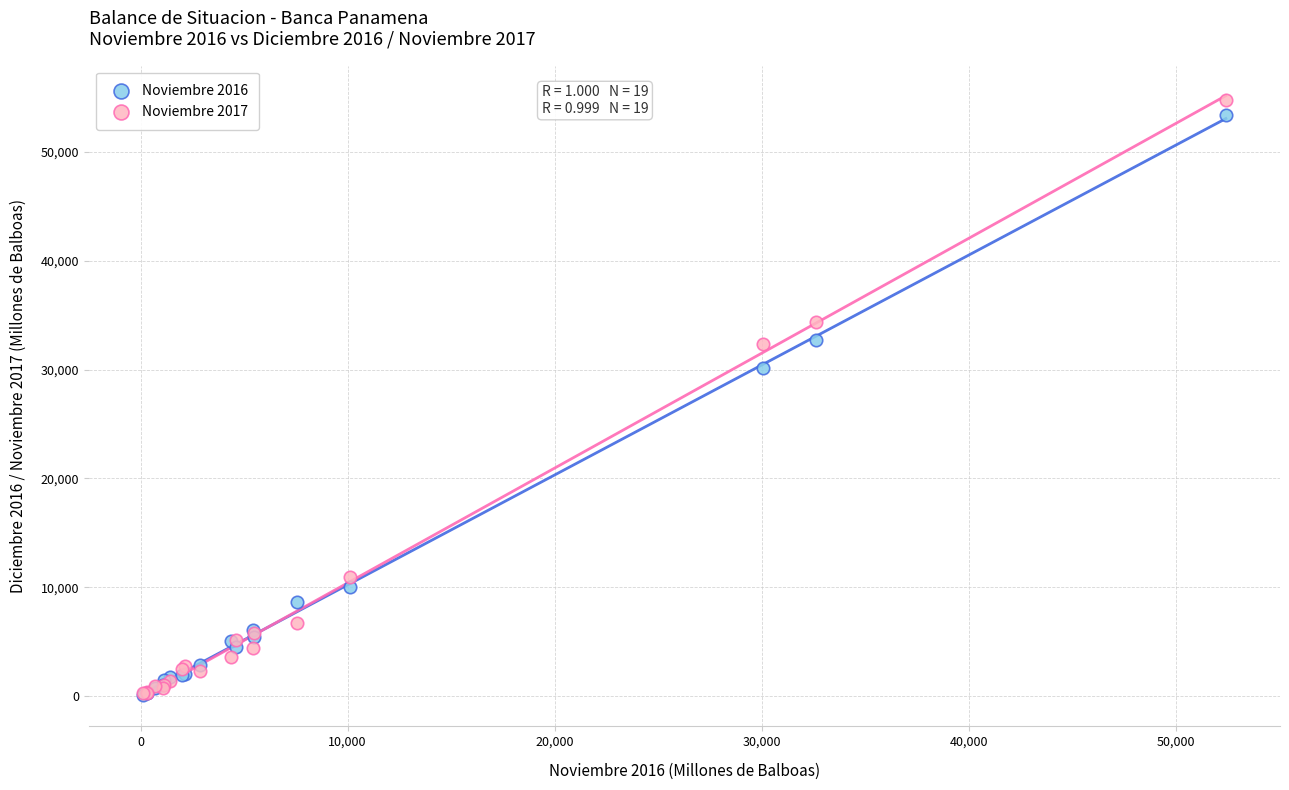

What are all the series names shown in the legend?

Noviembre 2016, Noviembre 2017